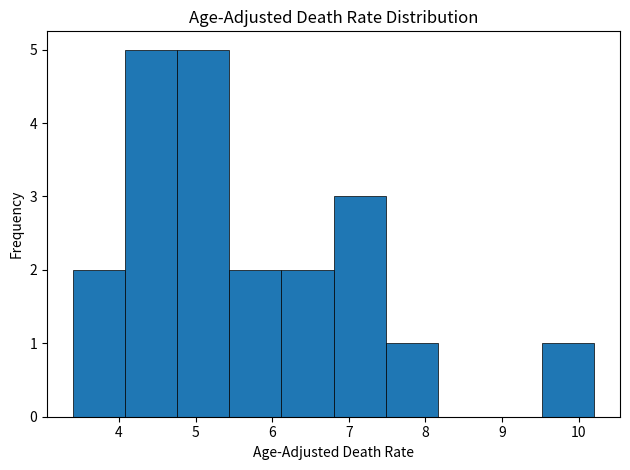

Reading left to right, transcribe this chart: for each bar, give the range it covers on the x-axis and its height. Neither the bar edges nor the heights are printed on the chart, so give them approximately, as read against the axes.

3.40 to 4.08: 2
4.08 to 4.76: 5
4.76 to 5.44: 5
5.44 to 6.12: 2
6.12 to 6.80: 2
6.80 to 7.48: 3
7.48 to 8.16: 1
8.16 to 8.84: 0
8.84 to 9.52: 0
9.52 to 10.20: 1